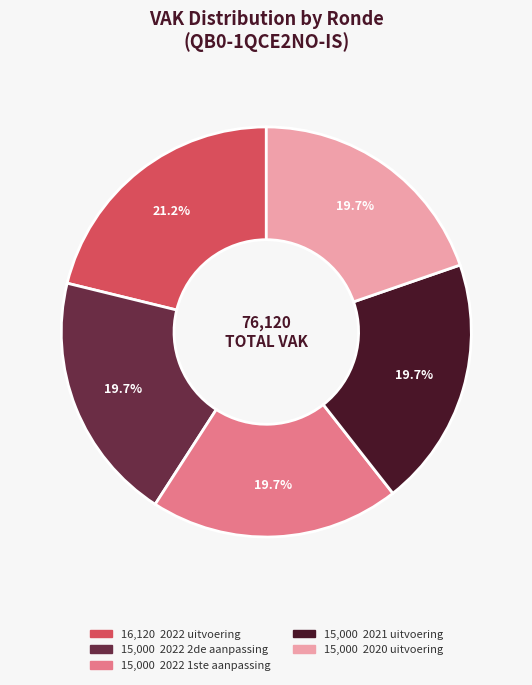

Count the number of slices in the pie.

5